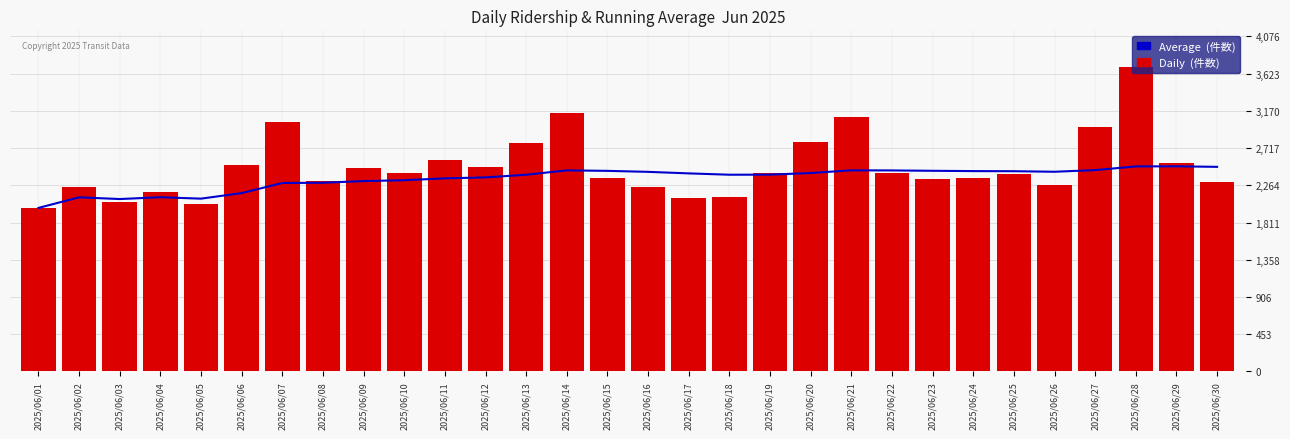

Between 2025/06/13 and 2025/06/22, which series saw the biggest shift?

Daily  (件数)